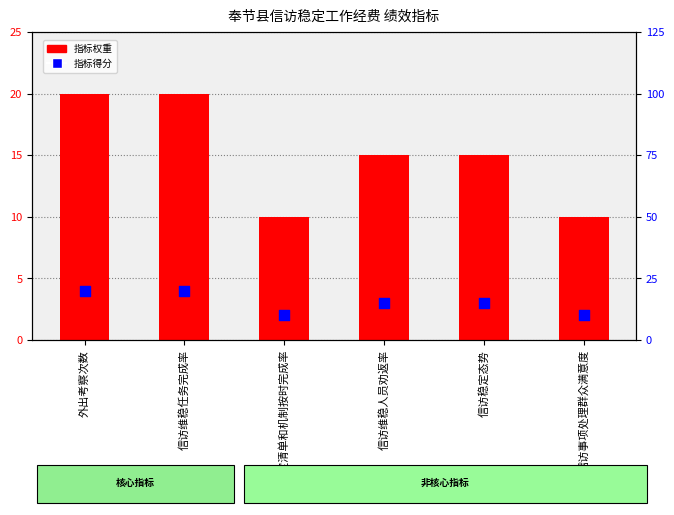

Which series has the largest Y range (max minus min)?

指标权重